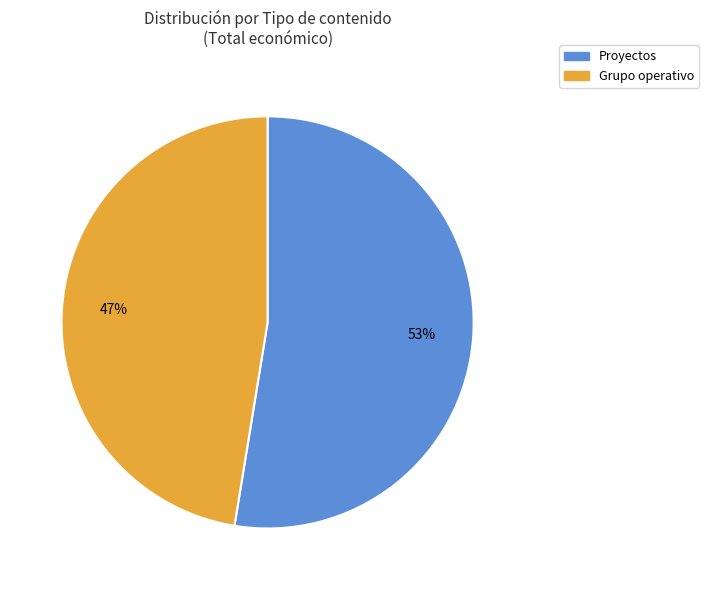

Is there a majority slice in this chart?

Yes